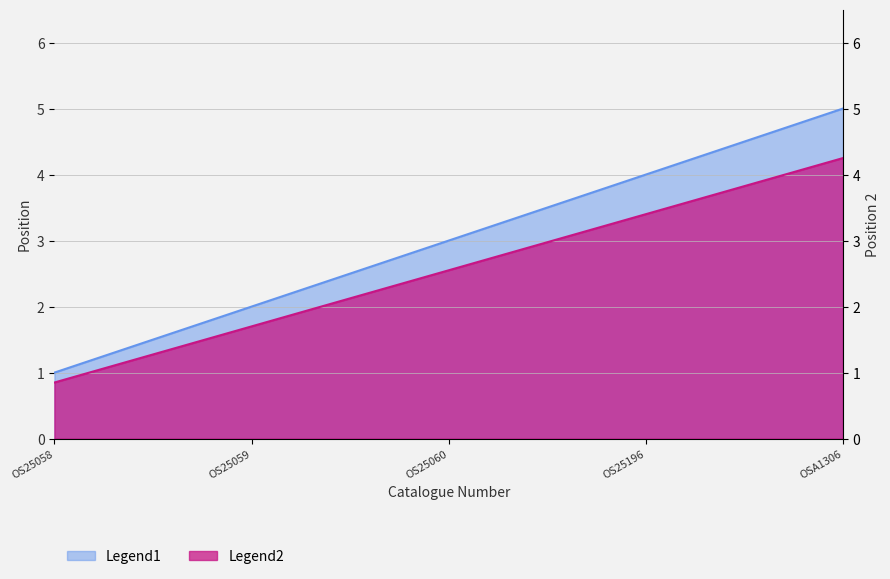

How many lines are shown in the chart?

2